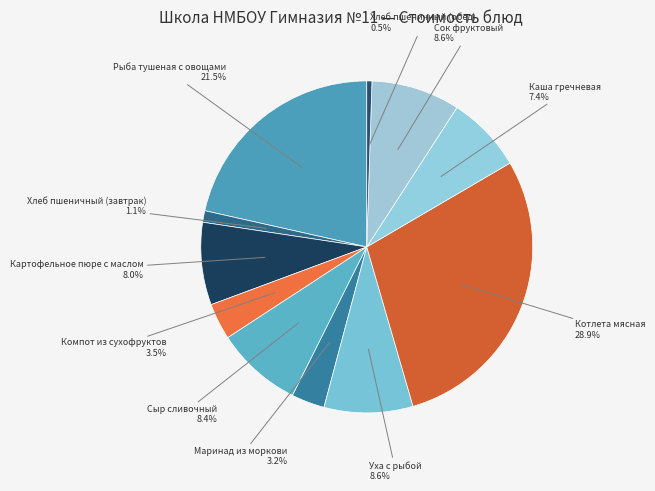

Does Хлеб пшеничный (завтрак) account for over 50% of the chart?

No